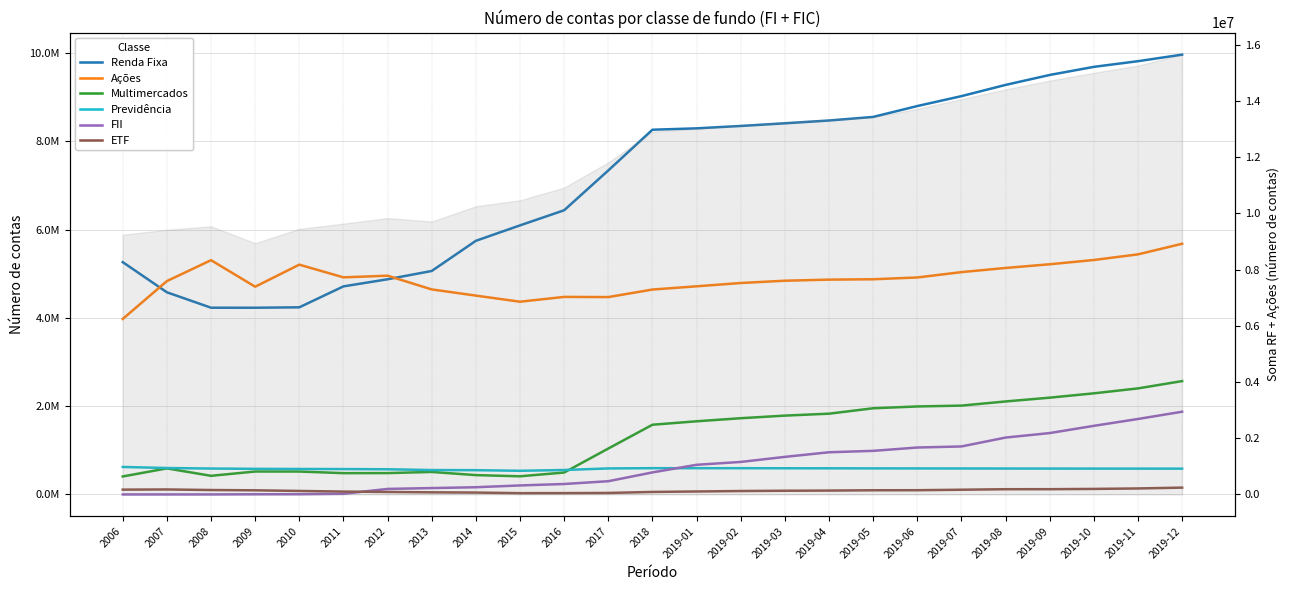

Between 2017 and 2019-10, which is larger?

2019-10